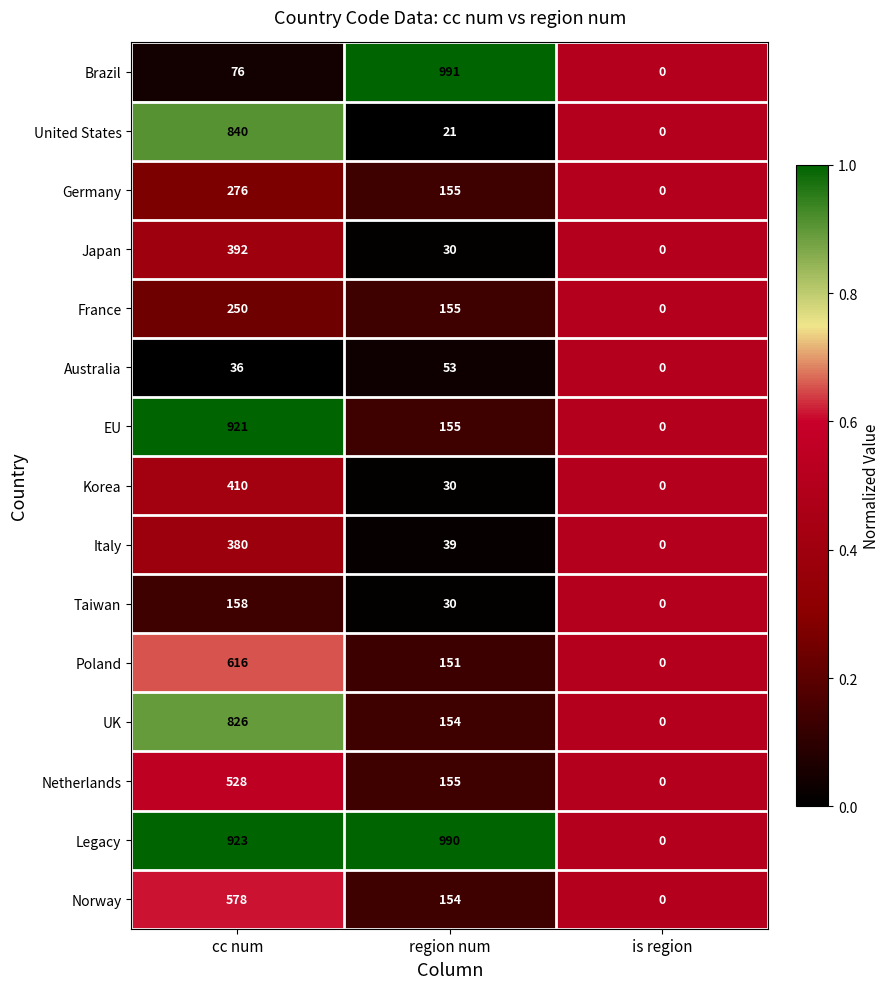

True or false: Italy has a value of 0 at is region.

True